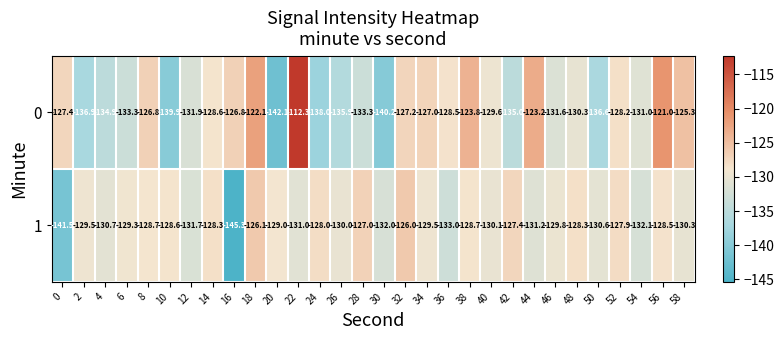

Is it true that 0 equals -193.2 at 12?

False